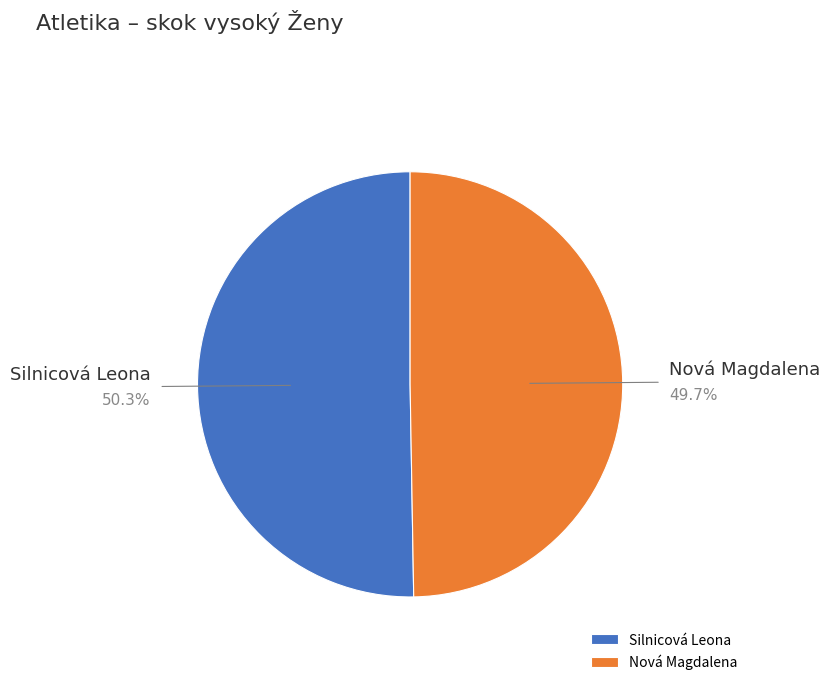

Which slice is the largest?

Silnicová Leona